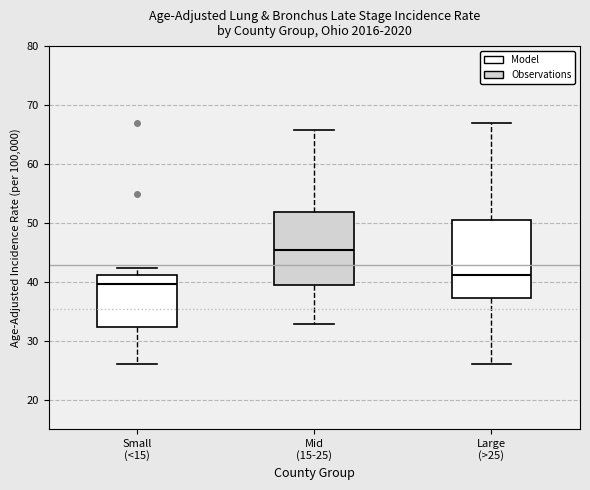

Where does the upper whisker of the box for Small (<15) end on the y-axis? The values are not printed on the chart, so give them approximately, as read against the axis.

42